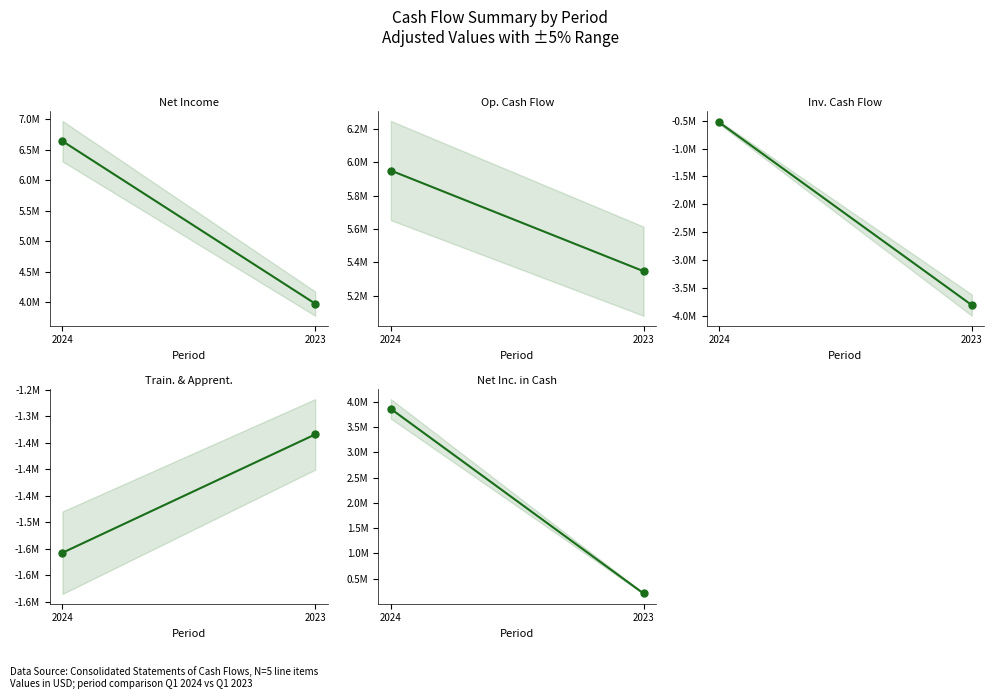

Rank the categories by Net Inc. in Cash value from highest to lowest.

2024, 2023